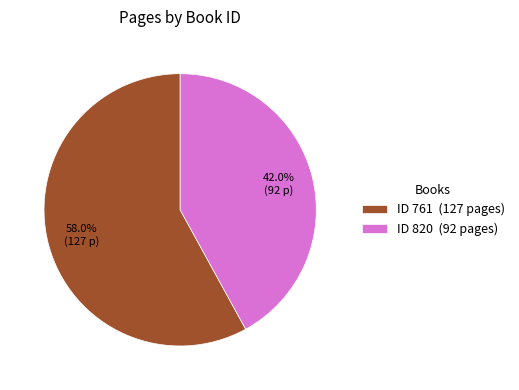

Combined, what portion of the pie is ID 820 (92 pages) and ID 761 (127 pages)?

100.0%